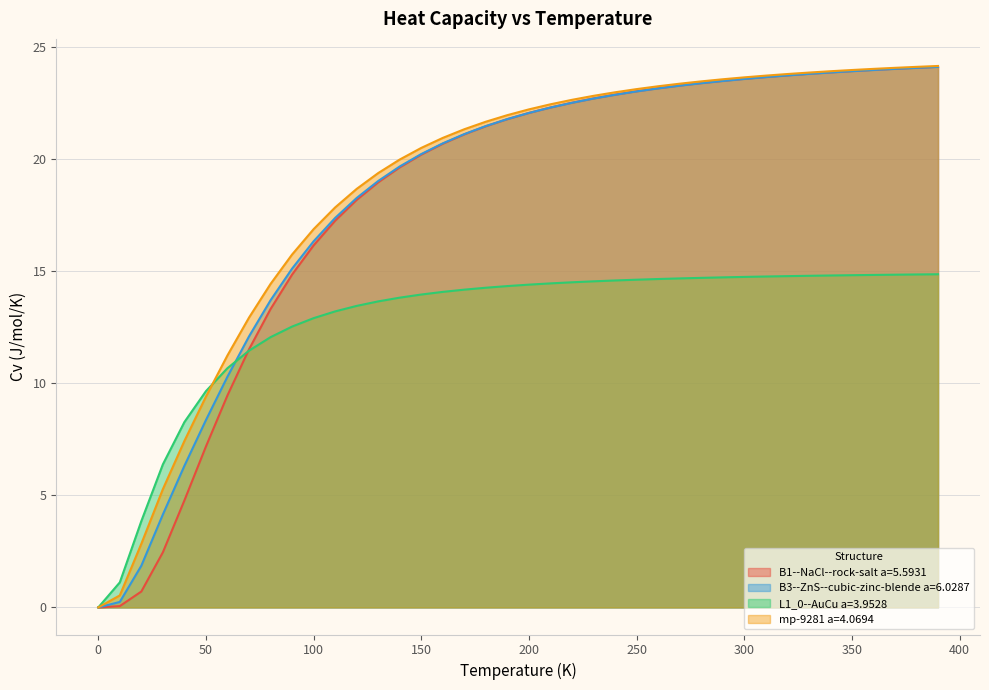

How many lines are shown in the chart?

4